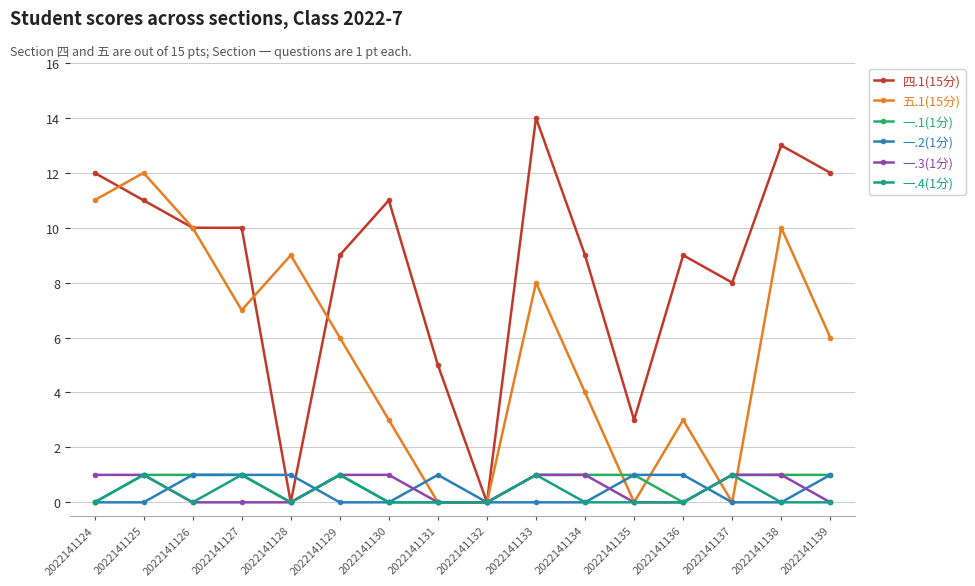

At which category does the chart reach its peak across all series?

2022141133